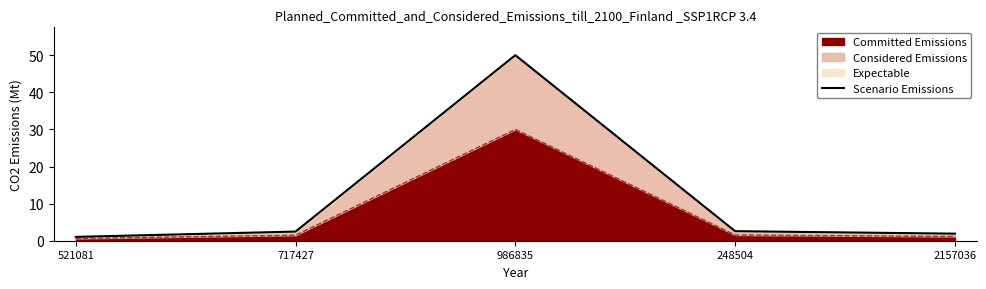

What is the minimum value shown in the chart?

1.0